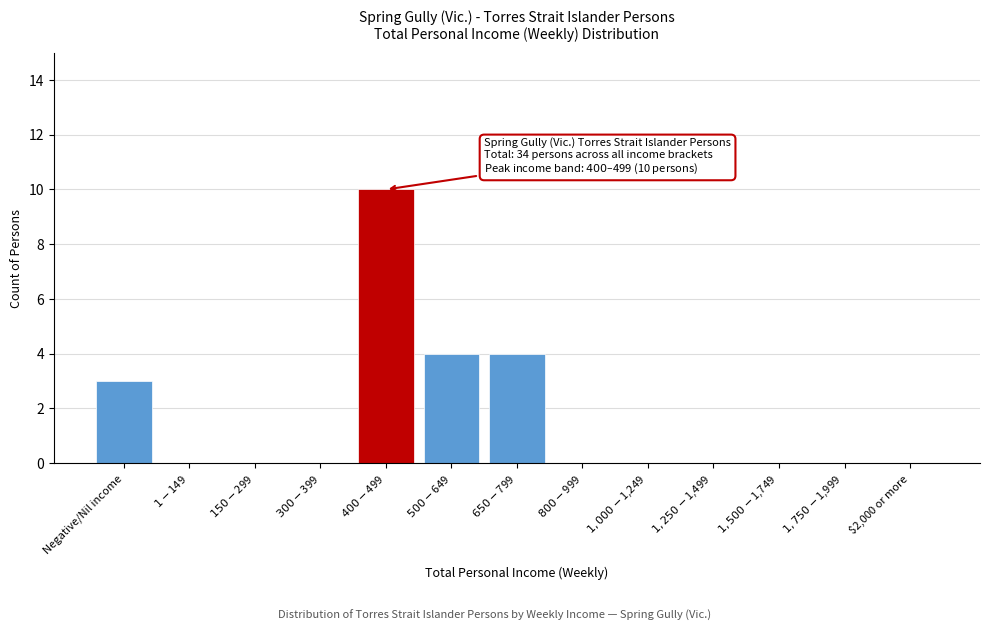

What is the sum of all values?

21